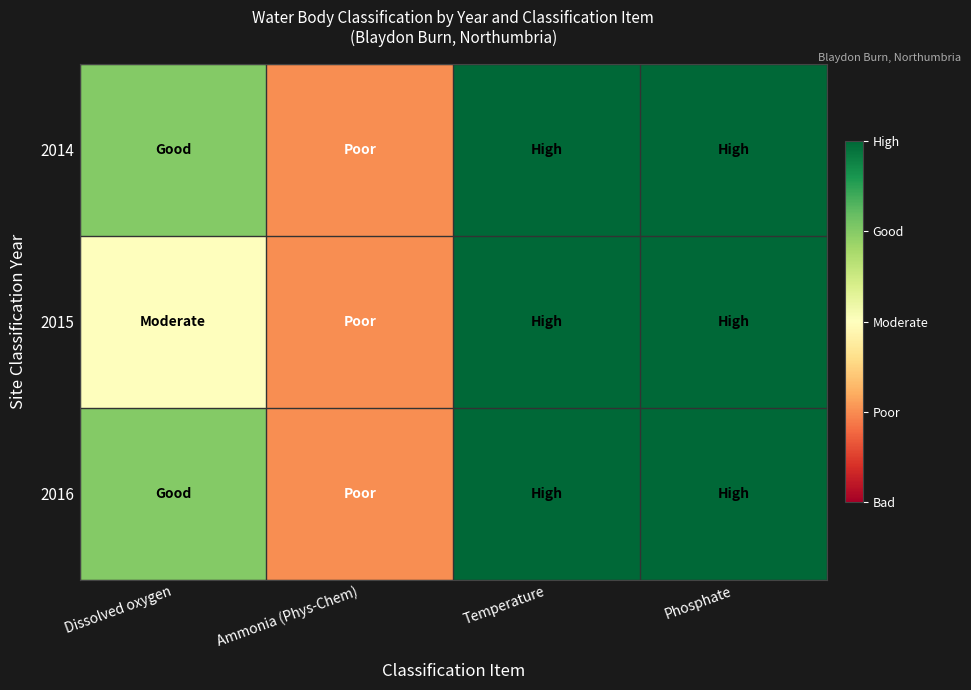

Rank the series by their maximum value, from highest to lowest.

2014, 2015, 2016